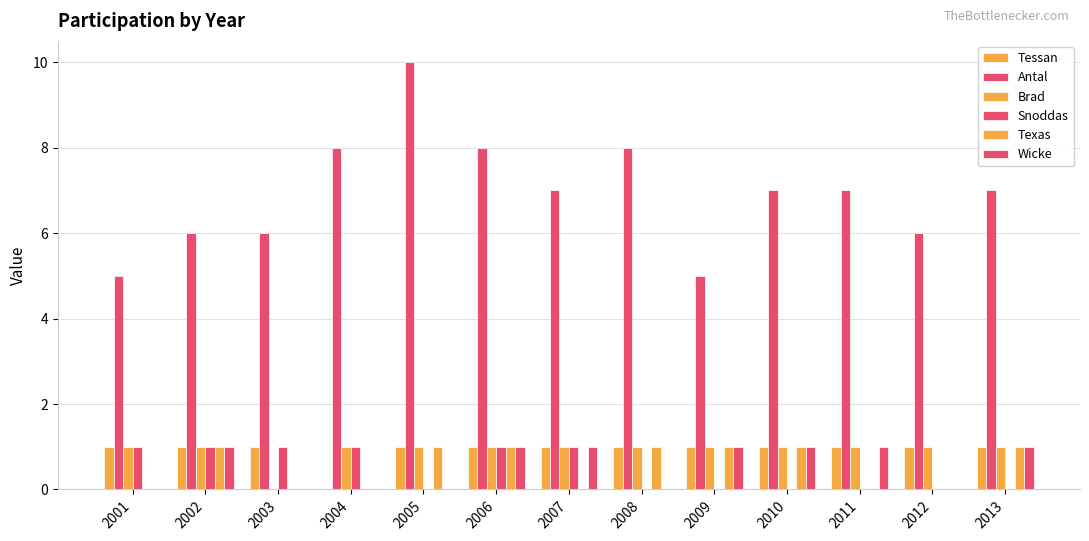

Which series changed the most between 2011 and 2012?

Antal